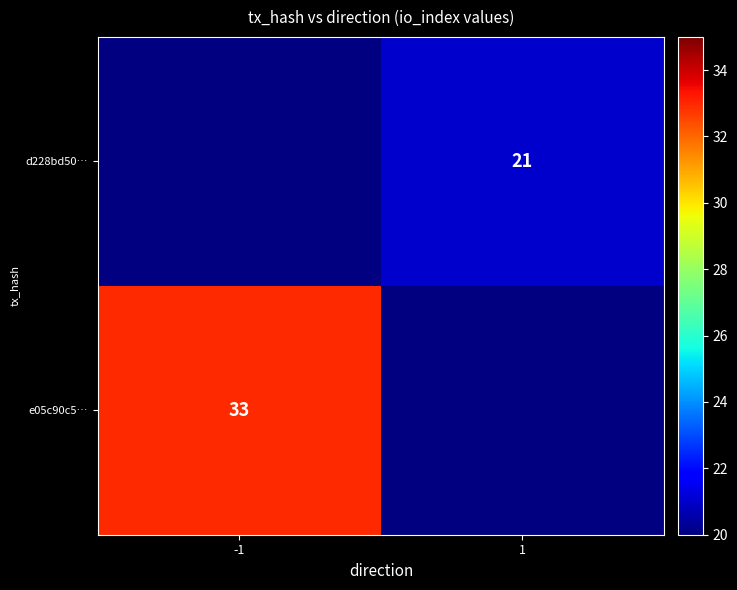

Is it true that e05c90c5… equals 47 at -1?

False